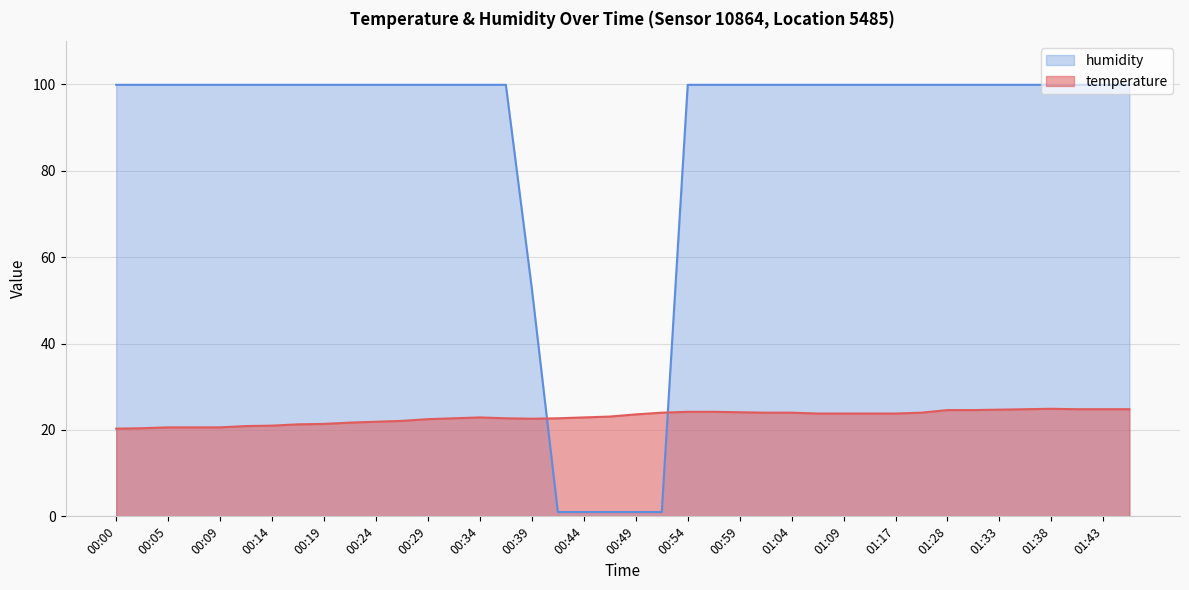

At which label is temperature closest to 22?

00:24